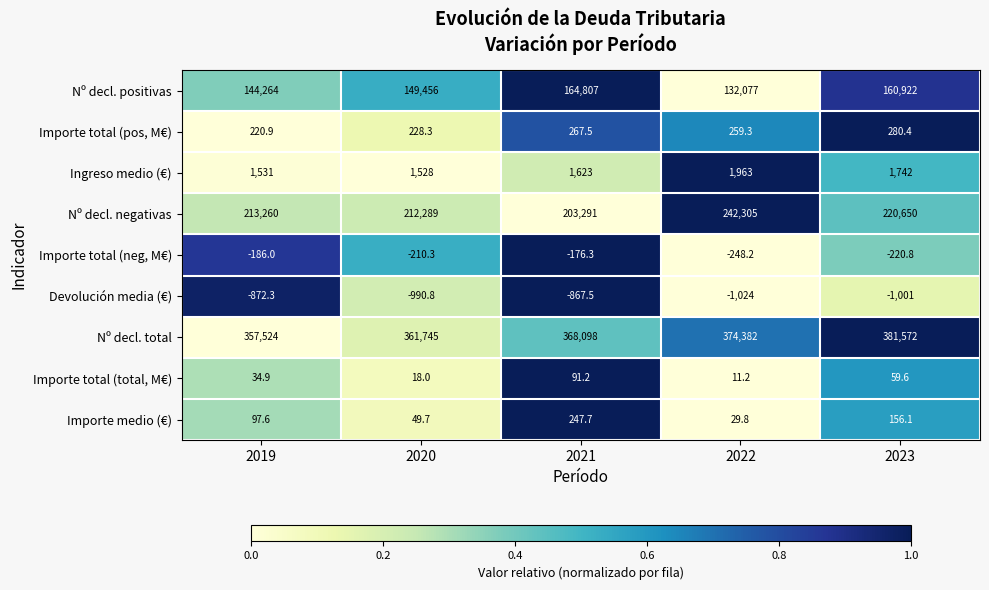

Which series has the largest total across all categories?

Nº decl. total